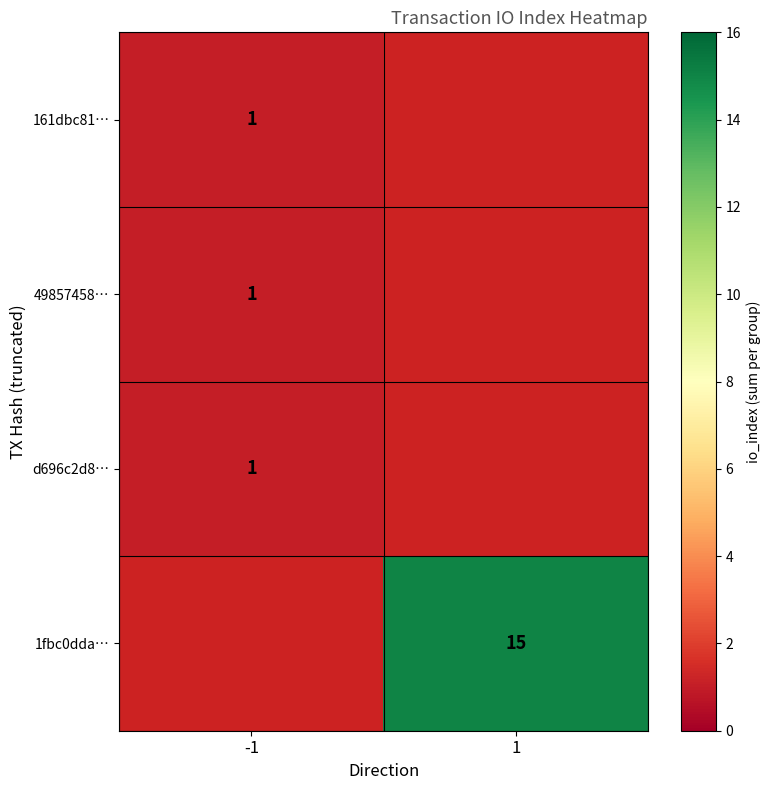

Is it true that d696c2d8… equals 1 at -1?

True